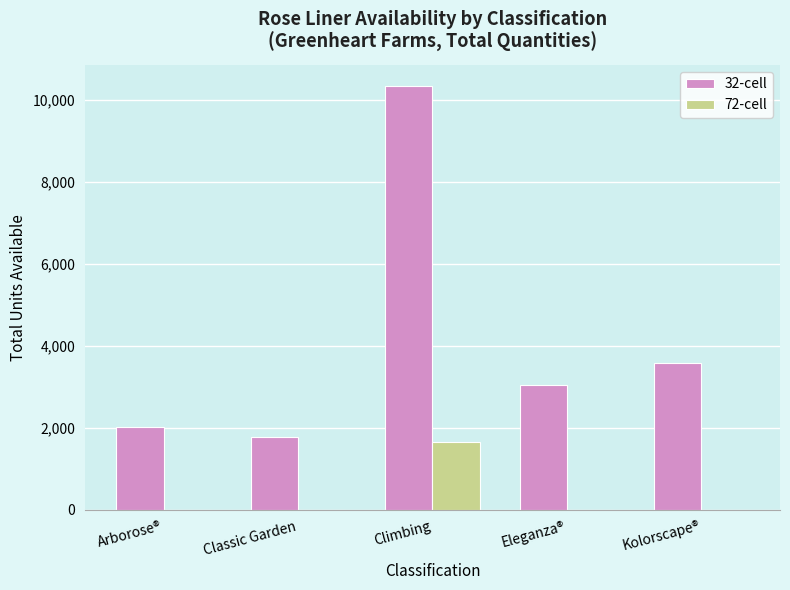

Reading right to left, list all the values displayed in this chart.

32-cell: 3584	3040	10336	1760	2016
72-cell: 0	0	1656	0	0